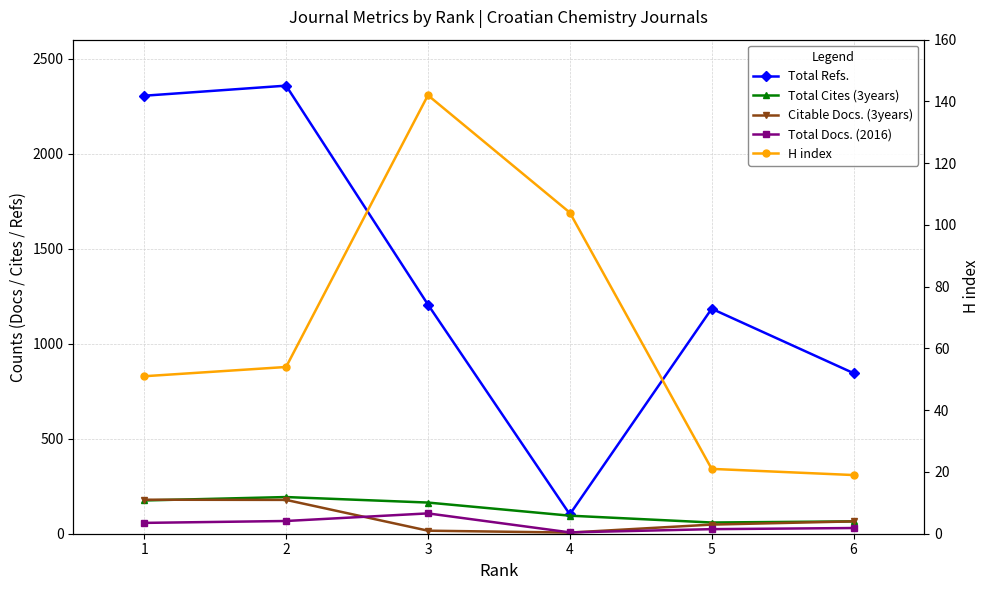

List the labels in order of Citable Docs. (3years) value, largest first.

1, 2, 6, 5, 3, 4